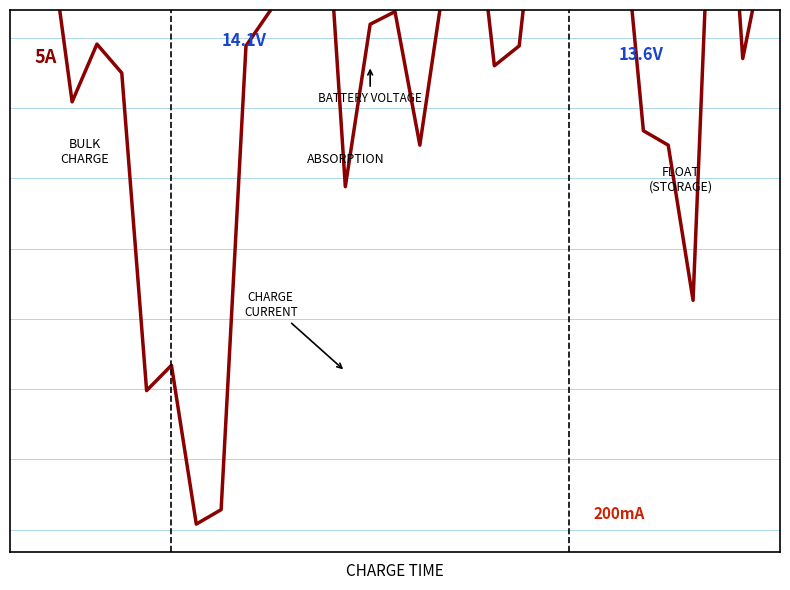

Is this an area chart (filled region under the line)?

No